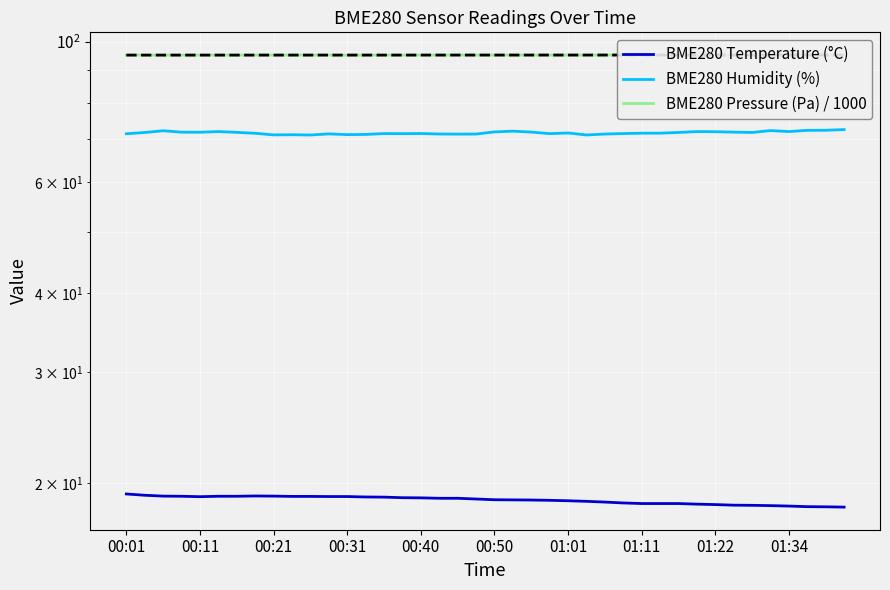

Count the number of data series in this chart.

3